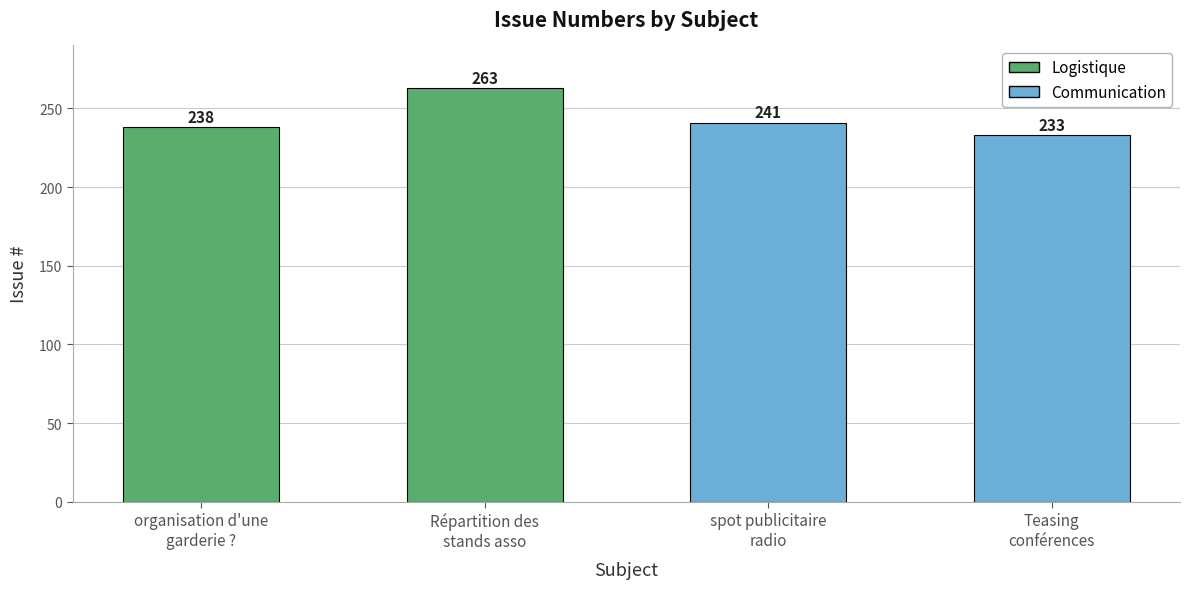

The chart shows a value of 263 at Répartition des
stands asso. True or false?

True